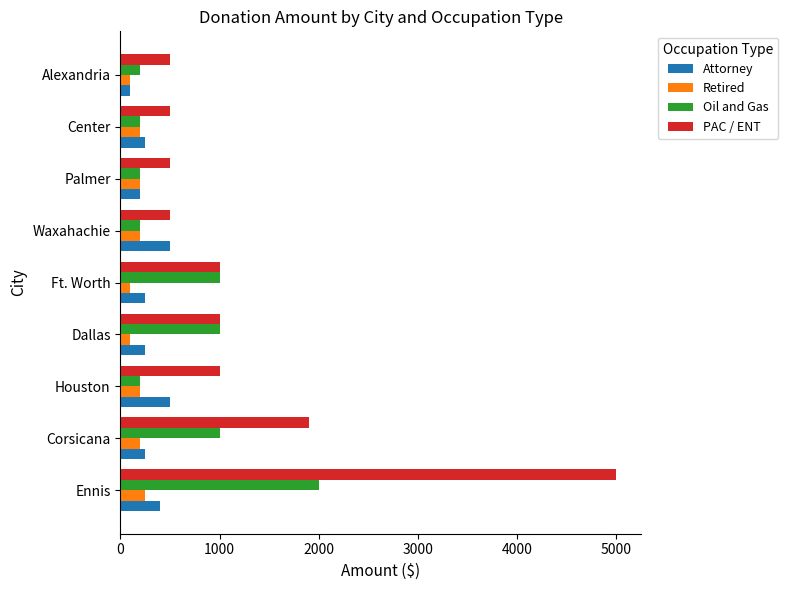

Count the number of data series in this chart.

4